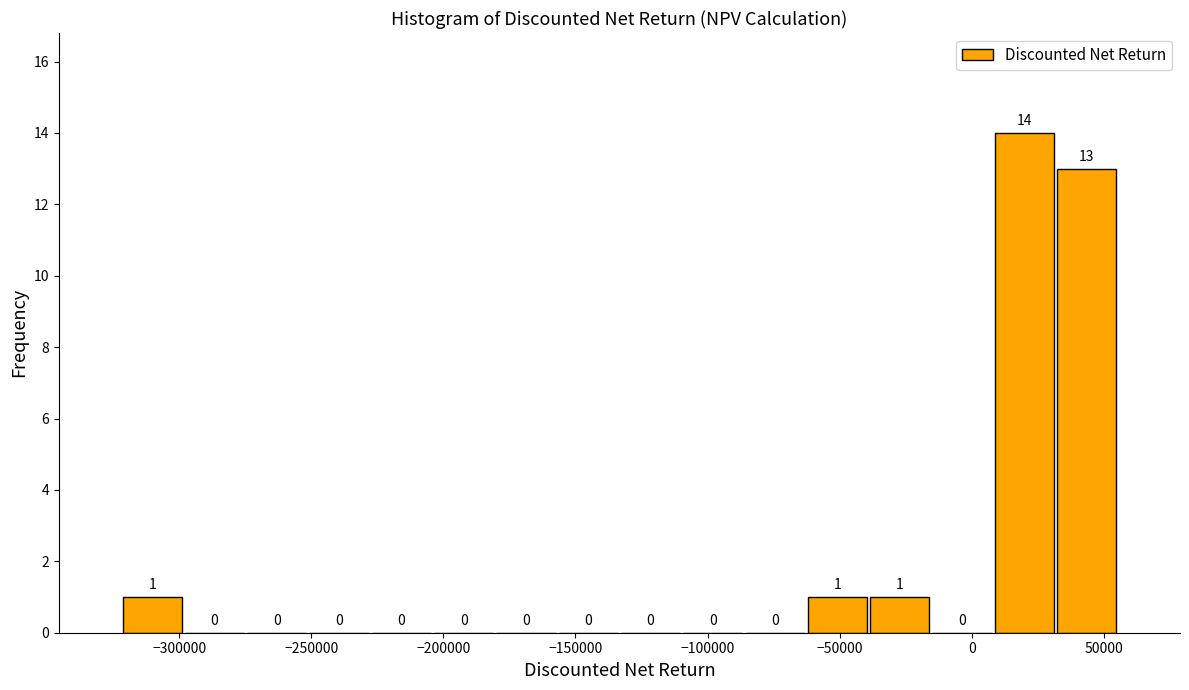

Reading left to right, list every bar in this chart as the range it spans on the x-axis followed by its height. The bar edges are not printed on the chart, so give them approximately, as read against the axis.

-320000 to -300000: 1
-300000 to -275000: 0
-275000 to -250000: 0
-250000 to -230000: 0
-230000 to -205000: 0
-205000 to -180000: 0
-180000 to -155000: 0
-155000 to -135000: 0
-135000 to -110000: 0
-110000 to -85000: 0
-85000 to -65000: 0
-65000 to -40000: 1
-40000 to -15000: 1
-15000 to 10000: 0
10000 to 30000: 14
30000 to 55000: 13